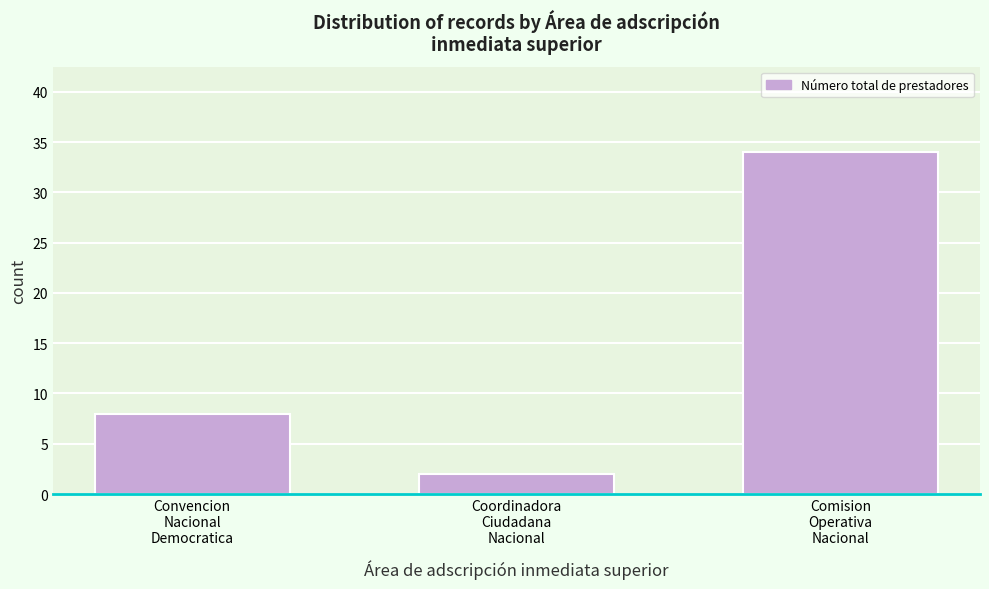

Reading left to right, transcribe all the data shown in this chart.

8	2	34